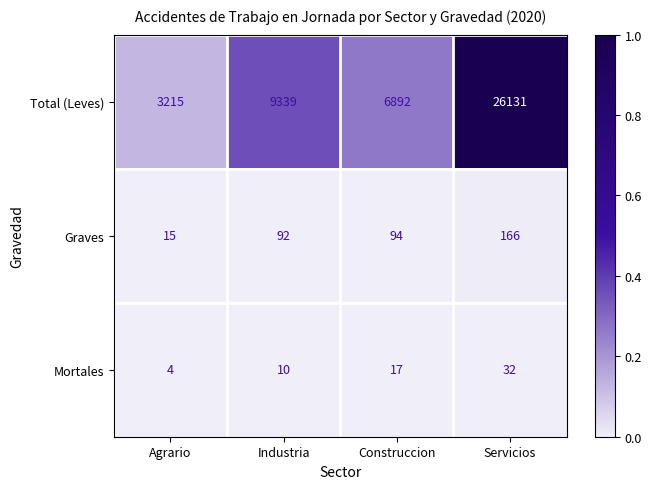

How many series are shown in this chart?

3